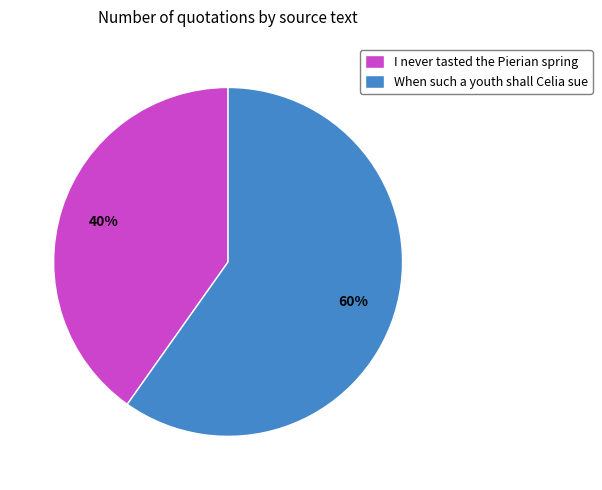

What is the ratio of the value at When such a youth shall Celia sue to the value at I never tasted the Pierian spring?

1.5